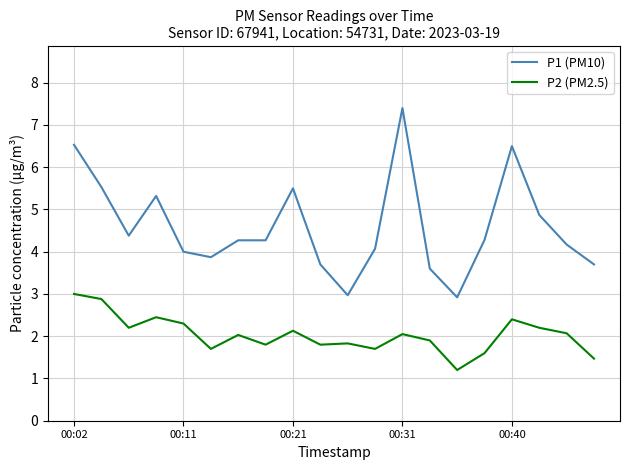

True or false: P1 (PM10) has more than 0 points higher than both neighbors.

True